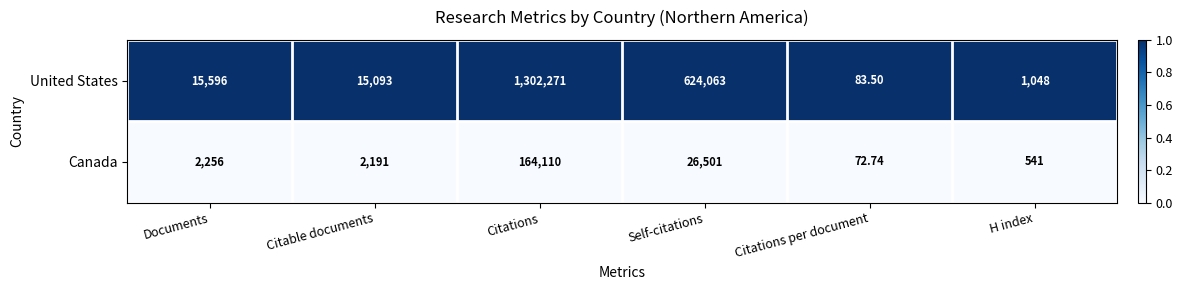

Is the value of United States at H index greater than the value of Canada at Self-citations?

No